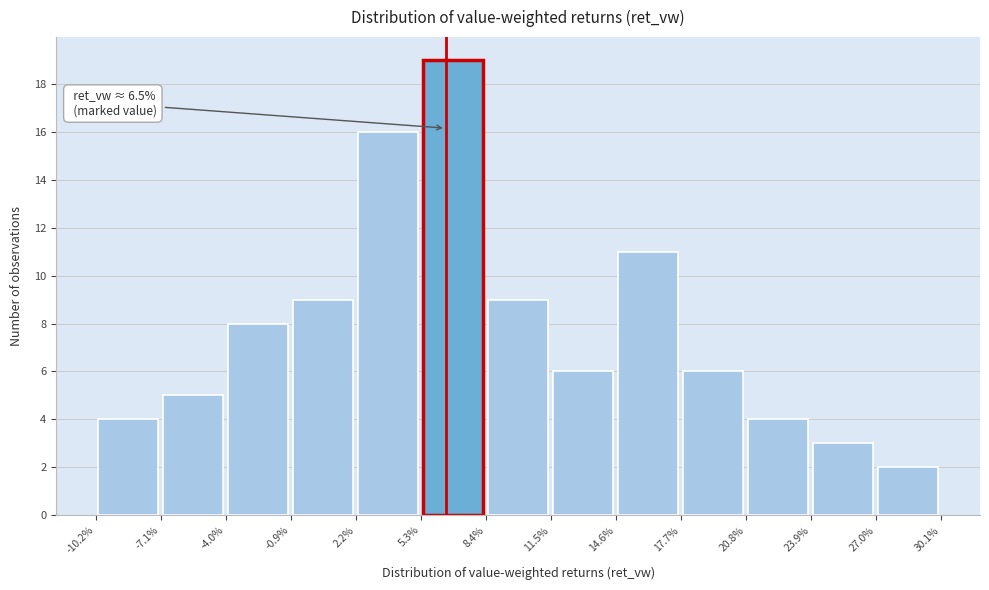

Over which range of the x-axis is the bar tallest?

5.3% to 8.4%